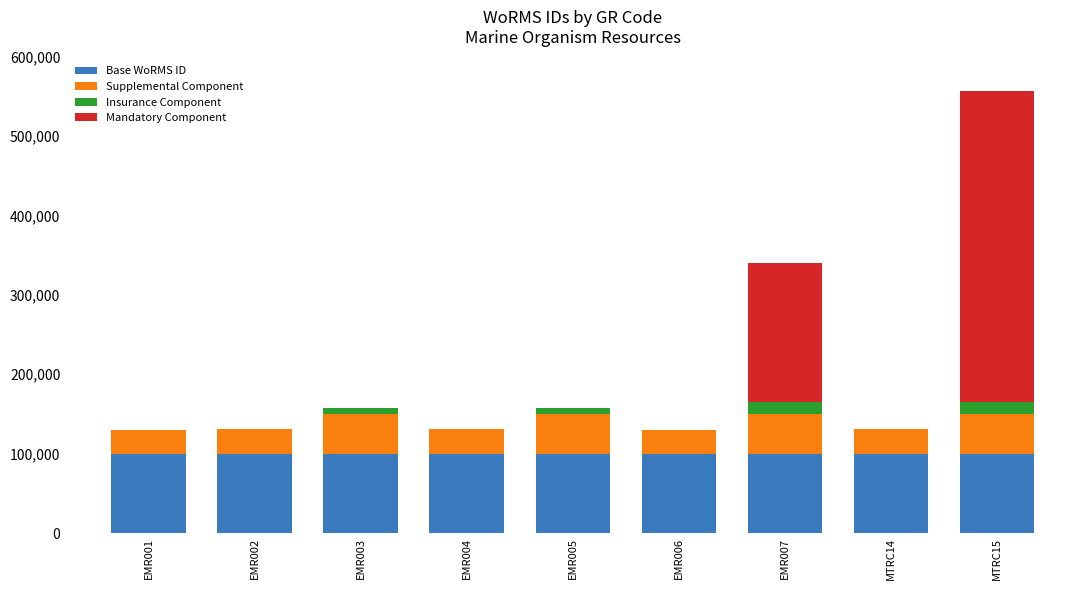

At which category is the sum across all series the highest?

MTRC15